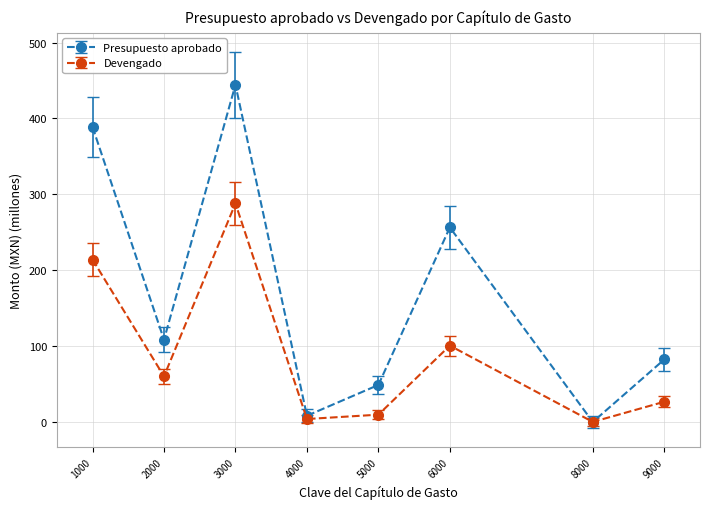

How many interior local peaks does the Devengado series have?

2